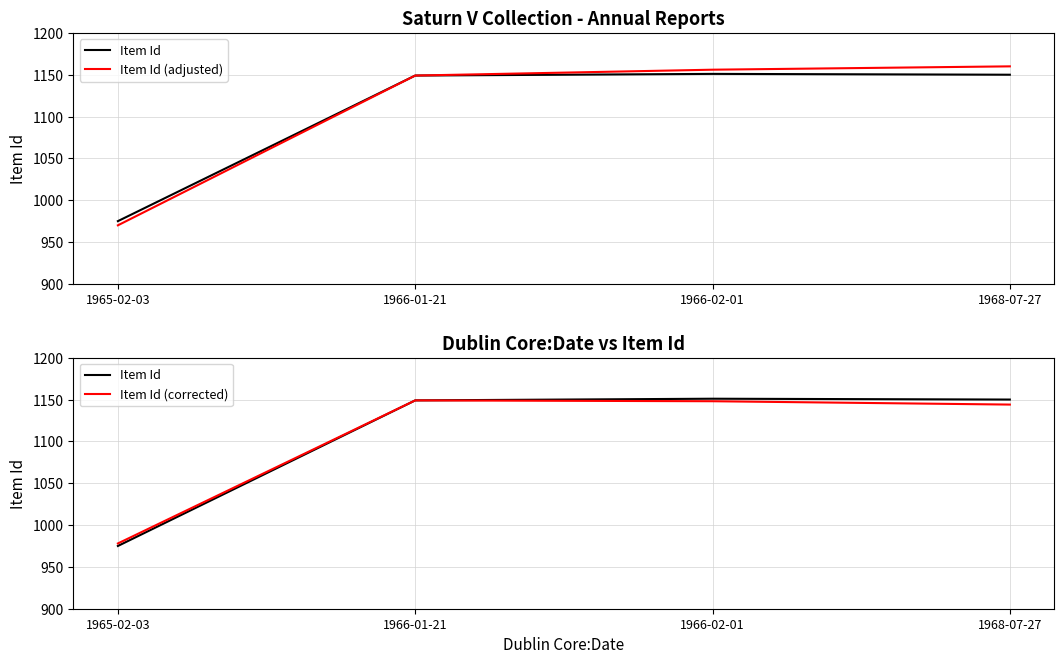

True or false: Item Id (corrected) and Item Id cross at least once.

False